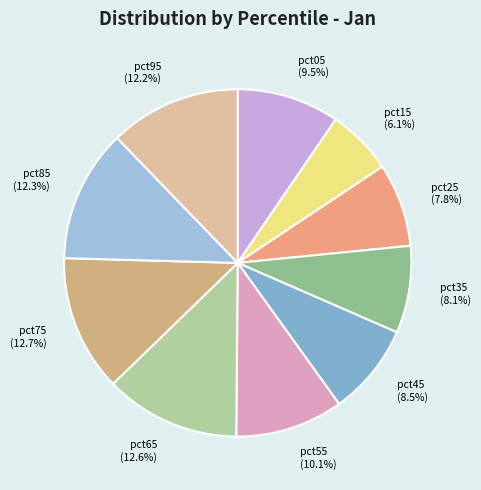

True or false: pct55 accounts for 1% of the total.

False